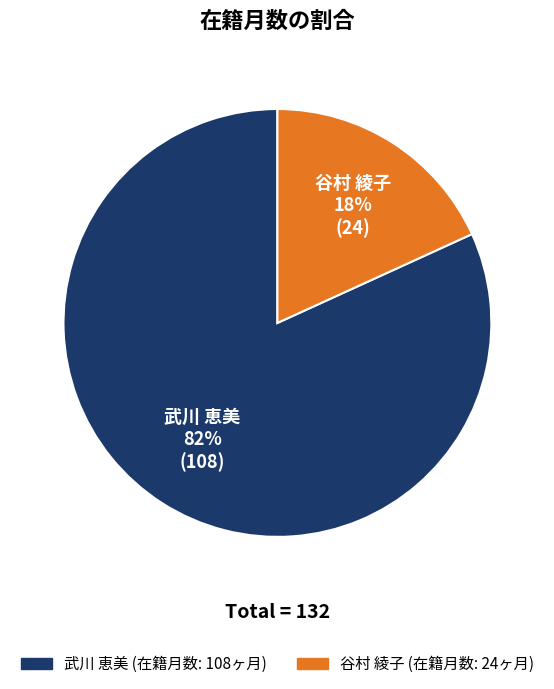

Do 谷村 綾子 and 武川 恵美 together represent more than half of the pie?

Yes